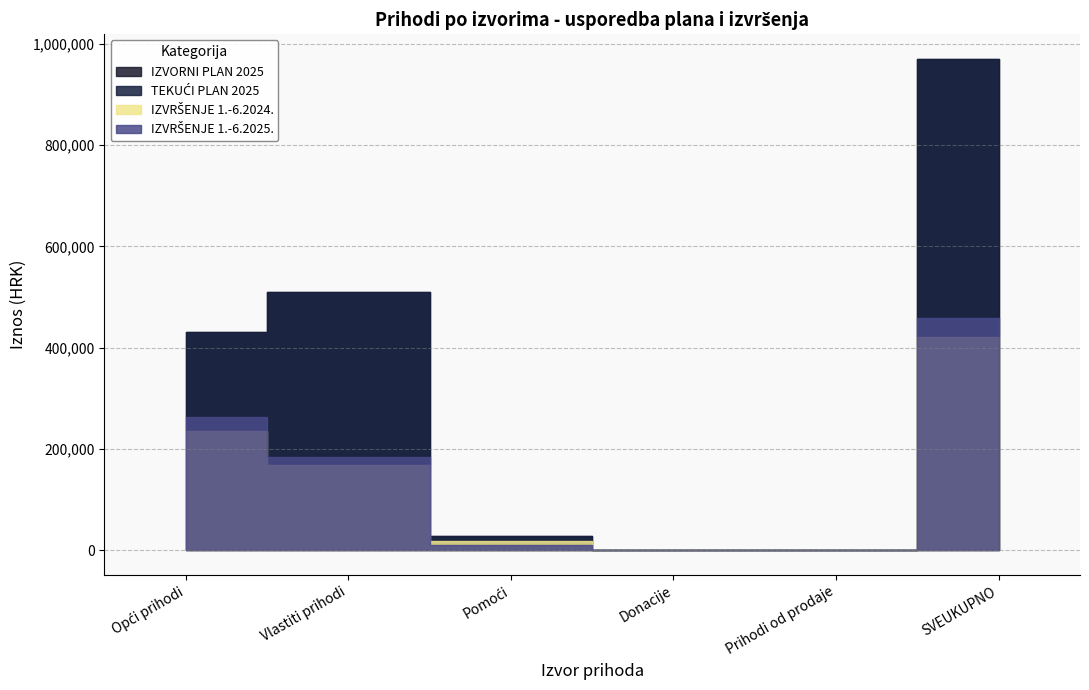

How many interior local valleys does the TEKUĆI PLAN 2025 series have?

1